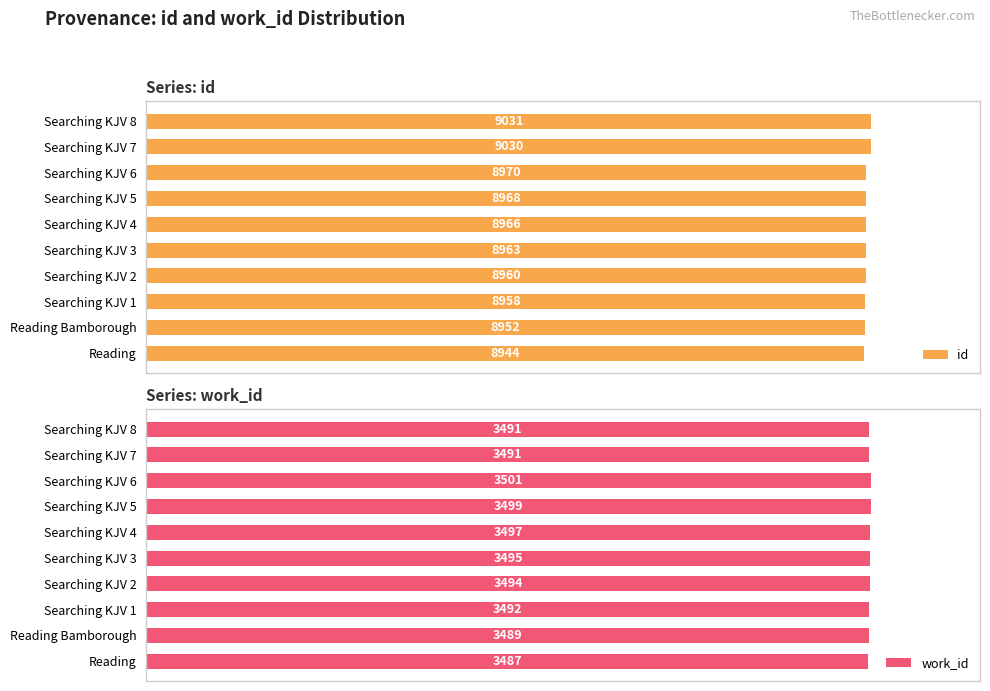

How many data points does each series have?

10